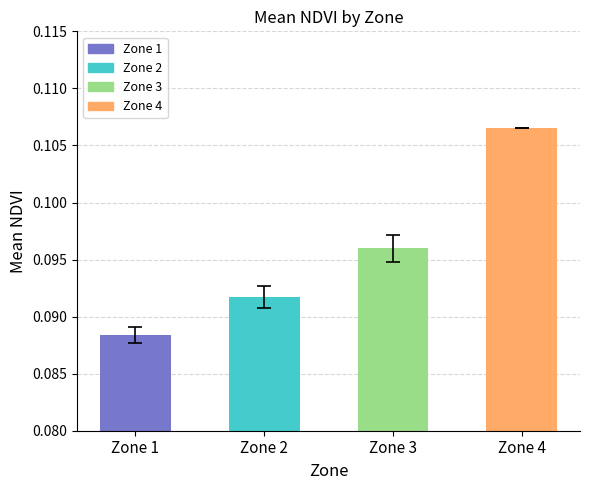

Which category has the lowest value across all series?

Zone 1